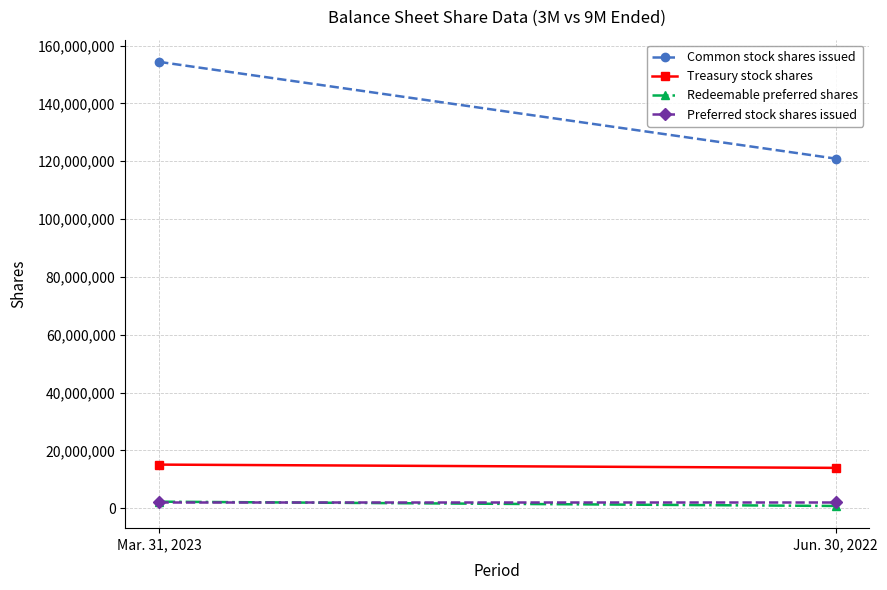

What is the average value of the Treasury stock shares series?

14535612